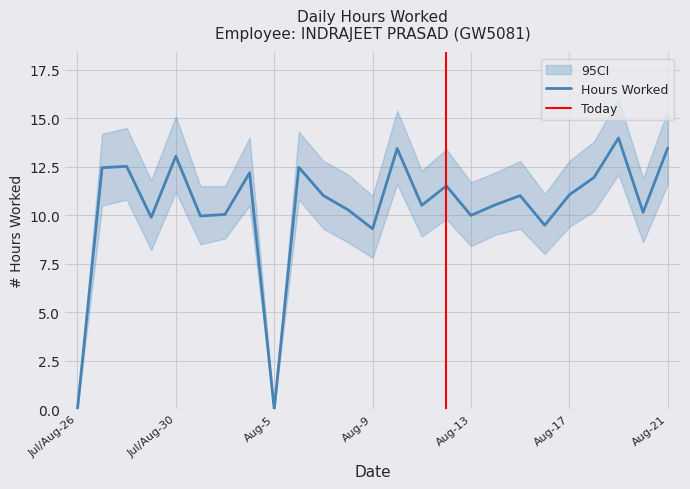

What is the label of the 18th point from the right?

4